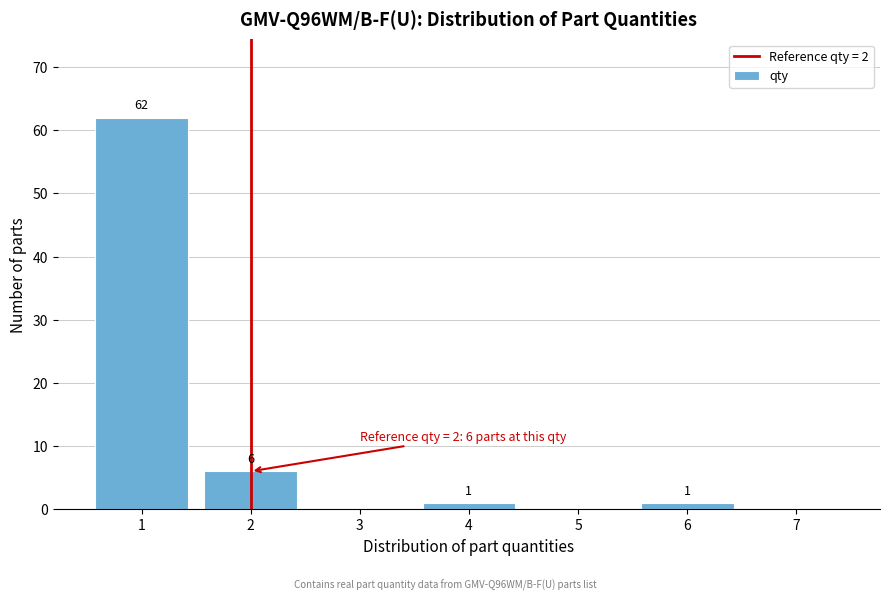

Which range on the x-axis has the tallest bar?

0.5 to 1.5